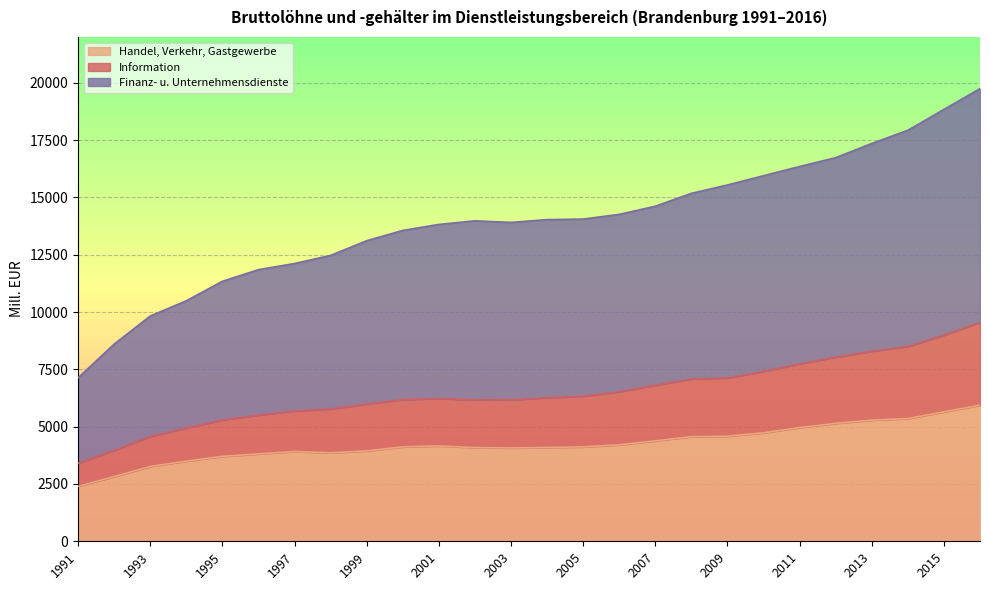

What is the maximum value for Finanz- u. Unternehmensdienste?

19745.2